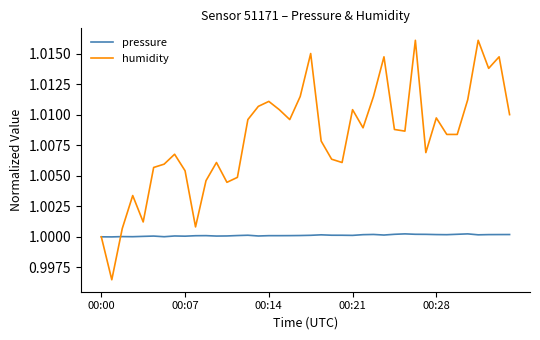

What is the sum of all pressure values?

40.0